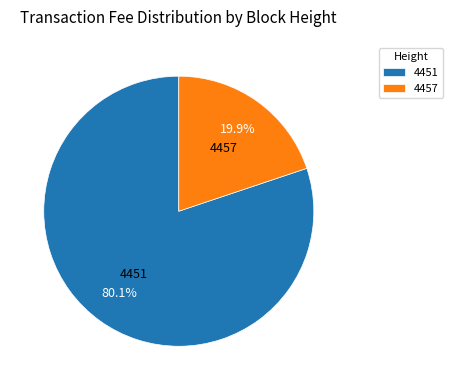

Between 4457 and 4451, which is larger?

4451